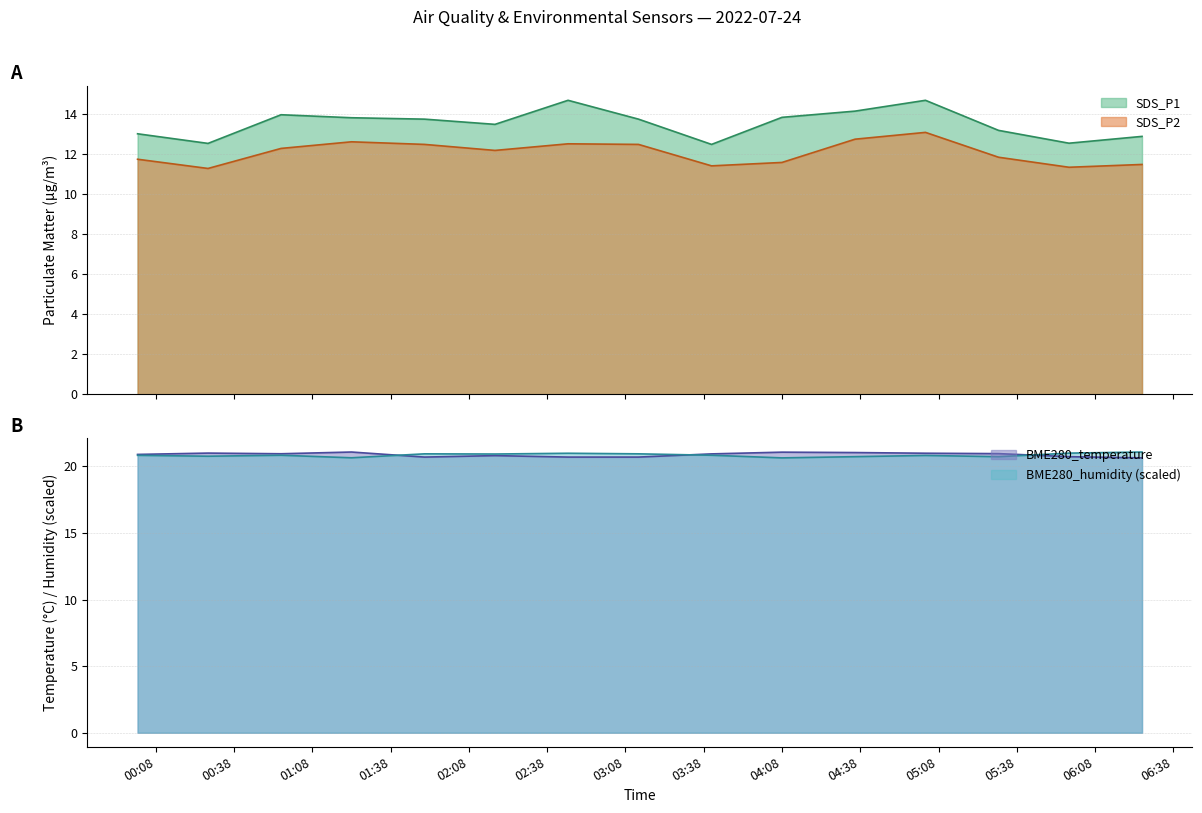

Between 2022-07-24 00:56 and 2022-07-24 05:03, which is larger?

2022-07-24 05:03